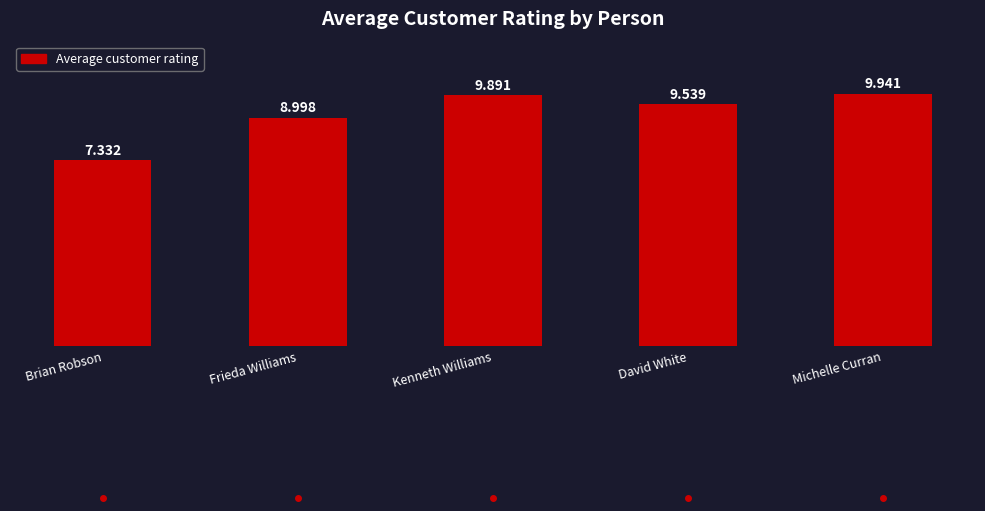

How many distinct data groups are displayed?

1